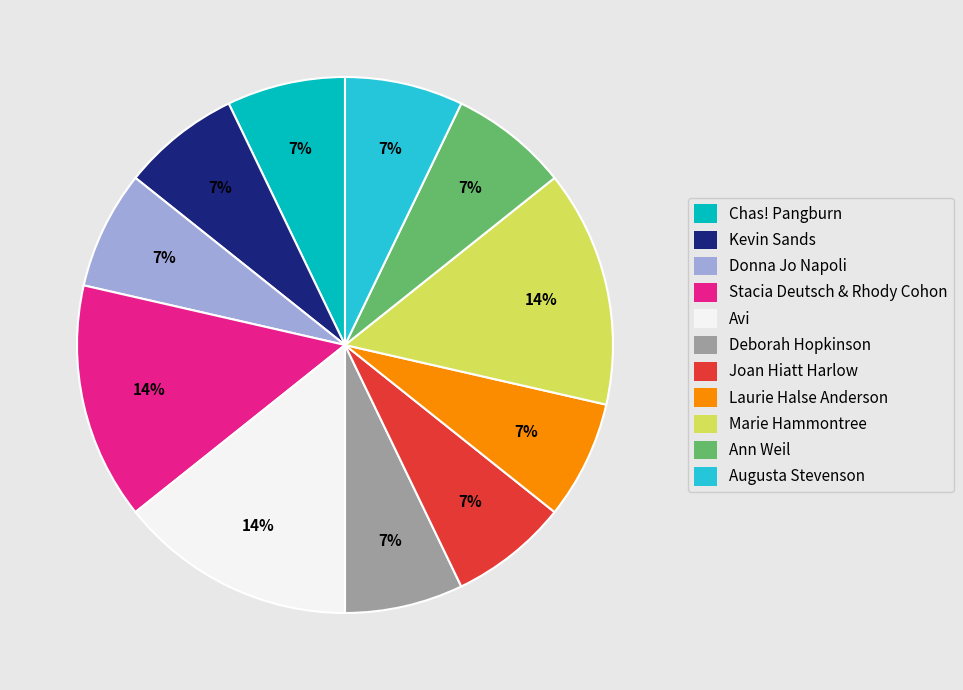

Is there any slice that represents more than half of the pie?

No